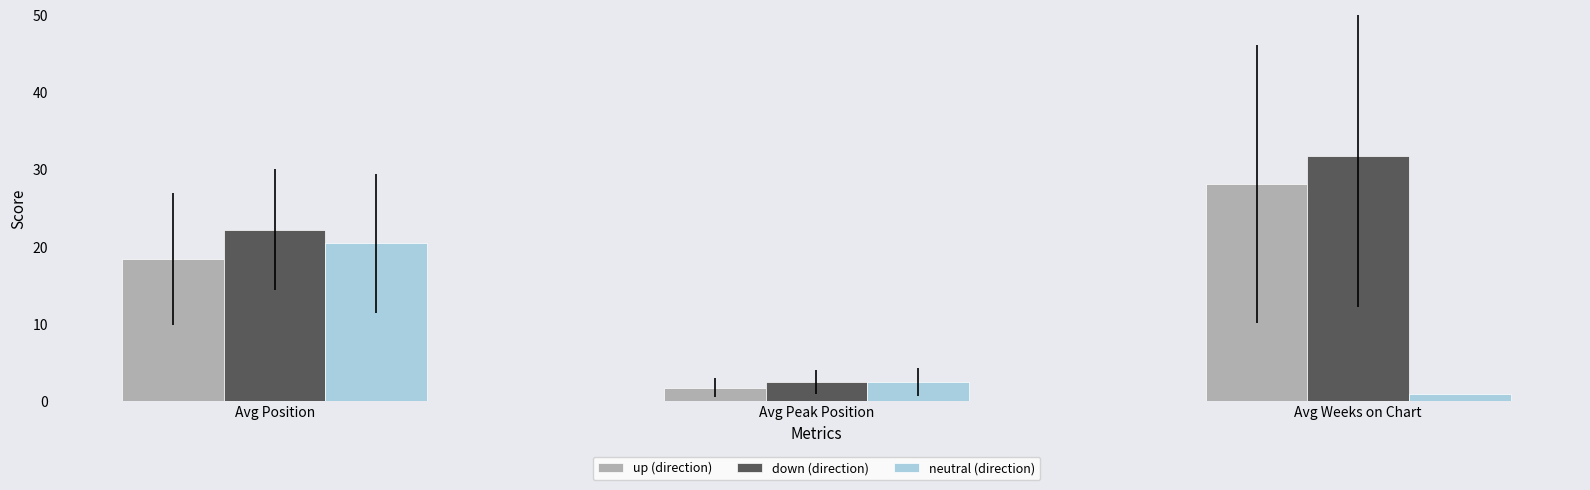

Rank the series at Avg Weeks on Chart from highest to lowest value.

down (direction), up (direction), neutral (direction)